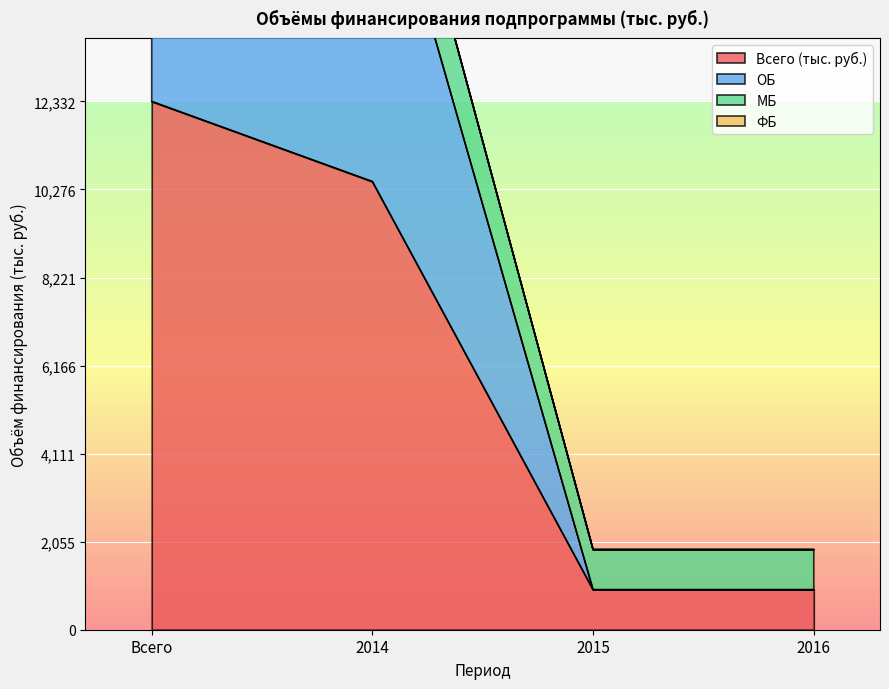

The value of ОБ at 2015 is 480.9. True or false?

False